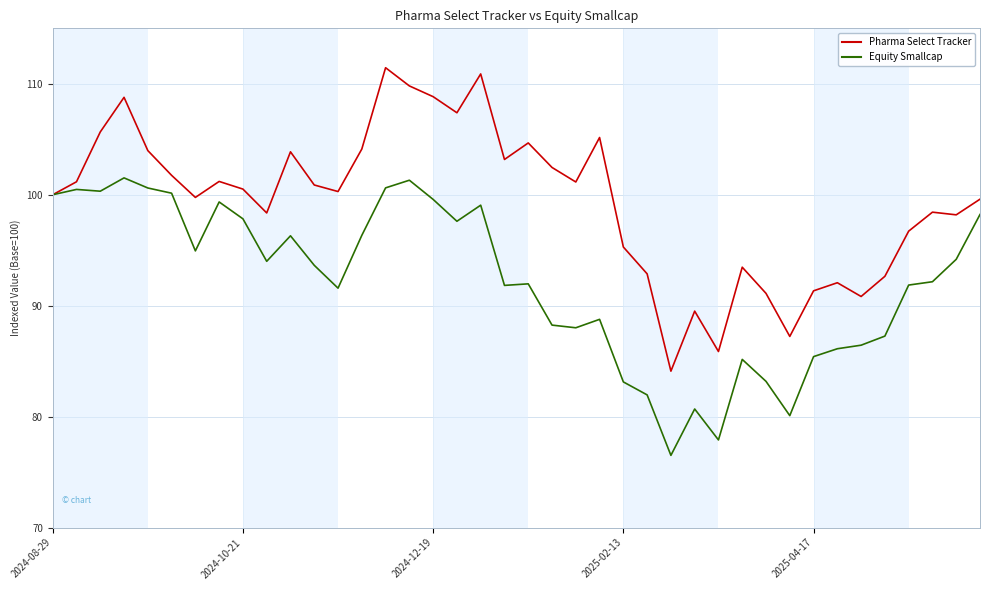

Which series has the largest range (max minus min)?

Pharma Select Tracker